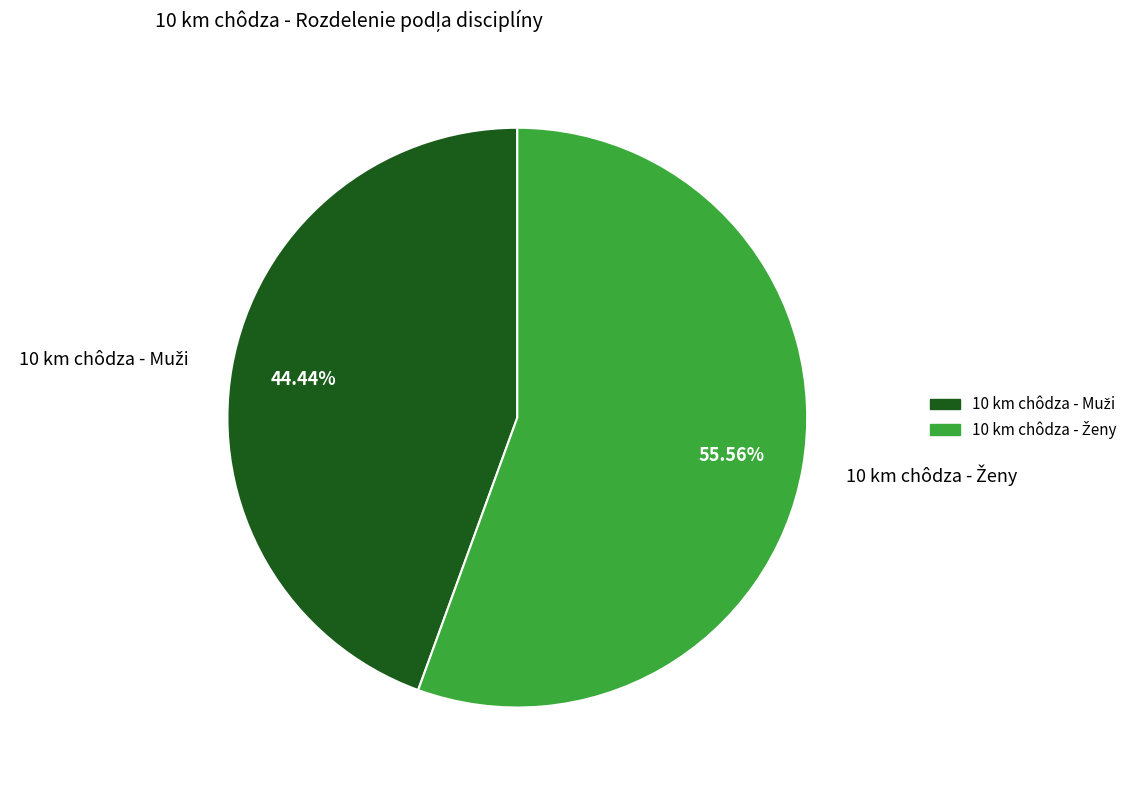

Does any single category account for the majority?

Yes